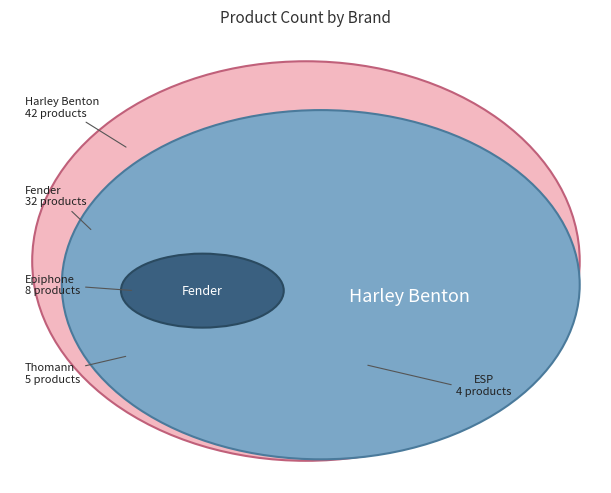

Does any single category account for the majority?

No